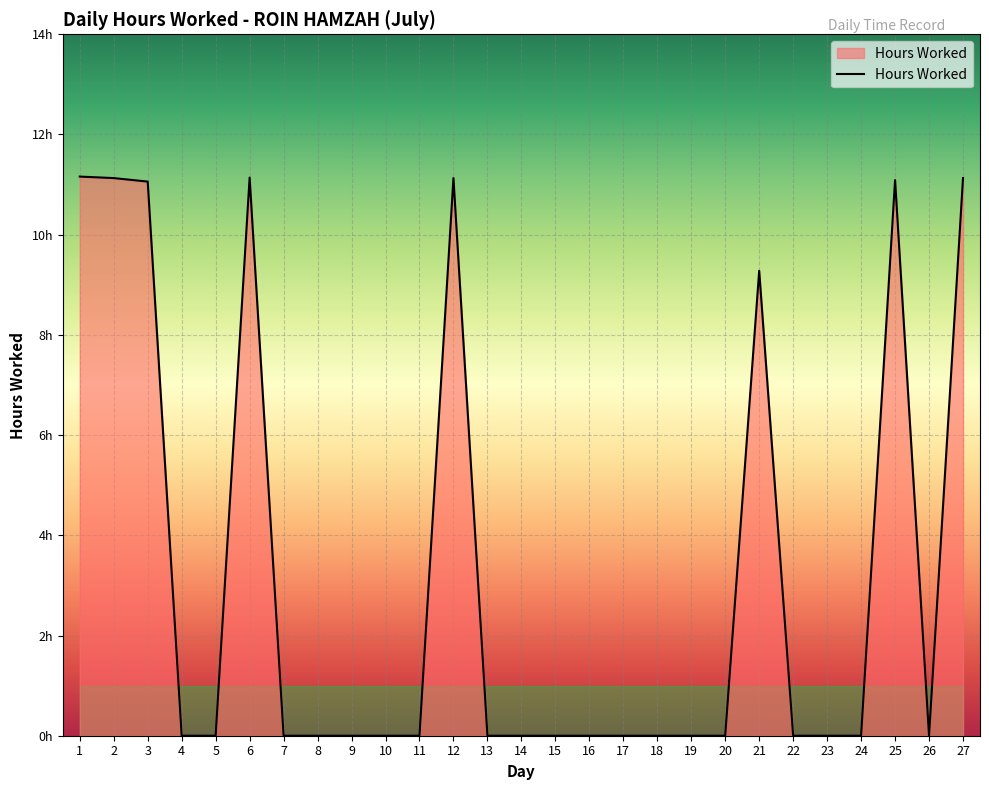

At which category does the chart reach its peak across all series?

1